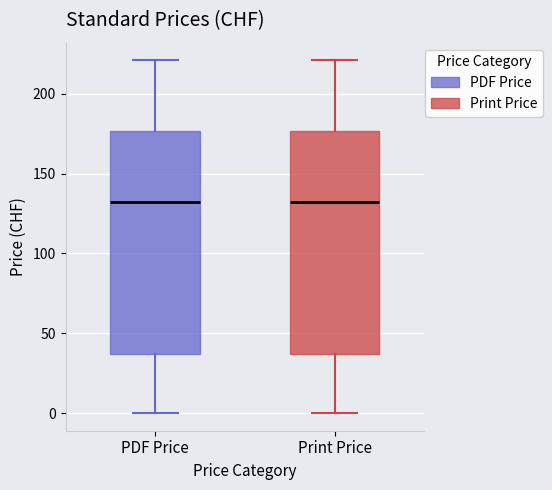

Where does the lower whisker of the box for PDF Price end on the y-axis? The values are not printed on the chart, so give them approximately, as read against the axis.

0